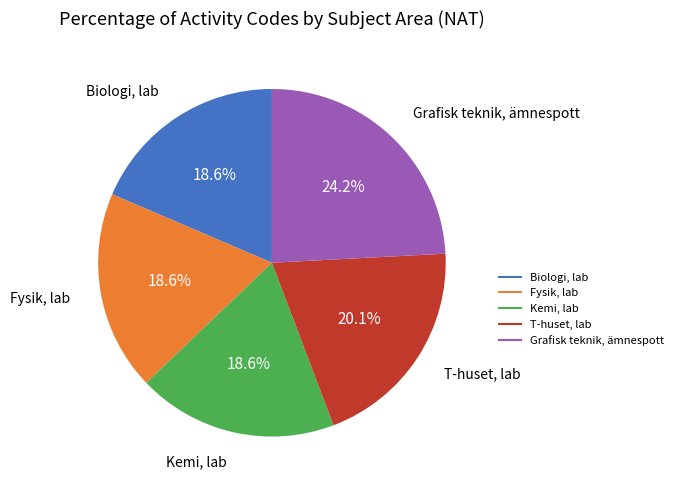

Is it true that Grafisk teknik, ämnespott is 36% of the pie?

False